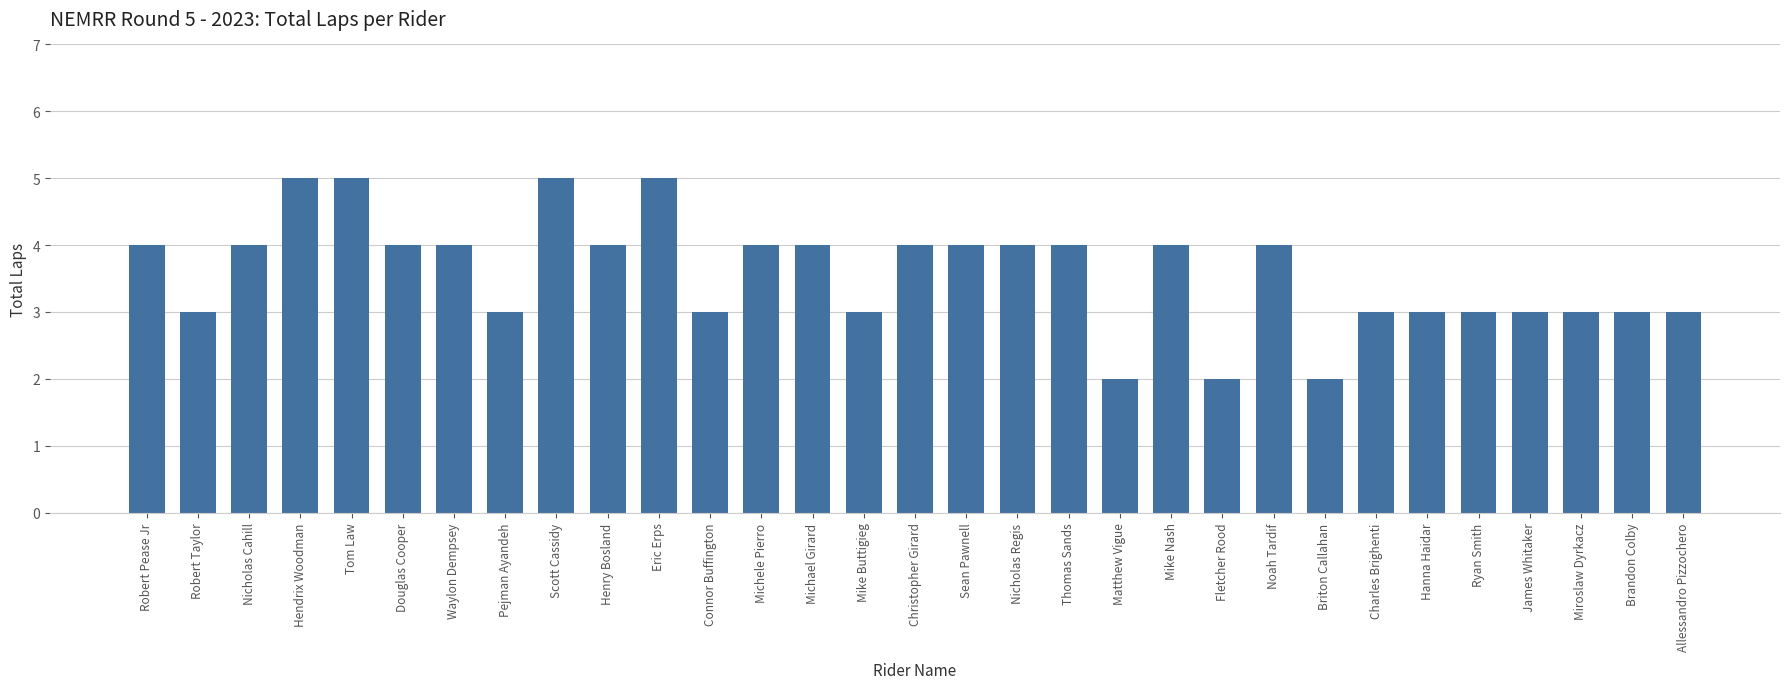

What is the greatest value displayed?

5